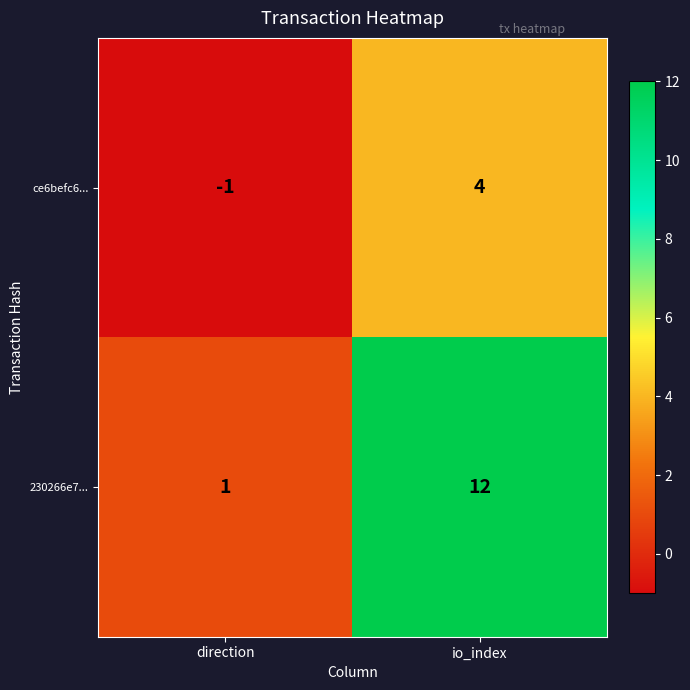

At which category does the chart reach its minimum across all series?

direction